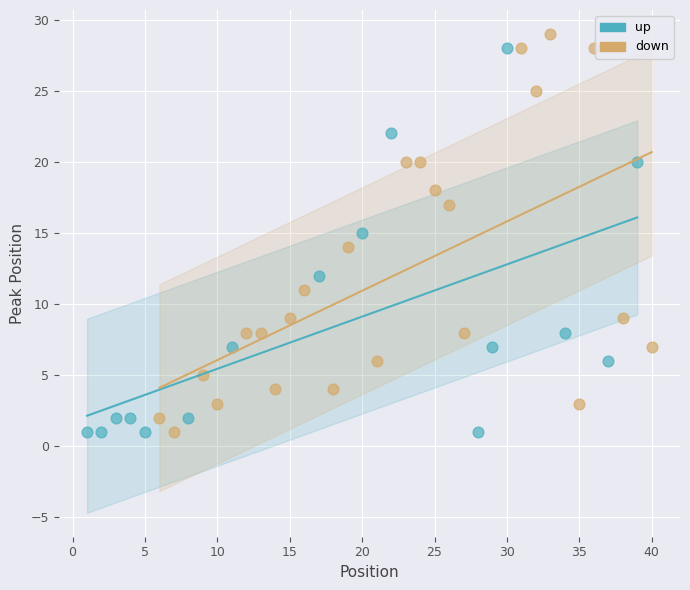

Which series has the largest Y range (max minus min)?

down